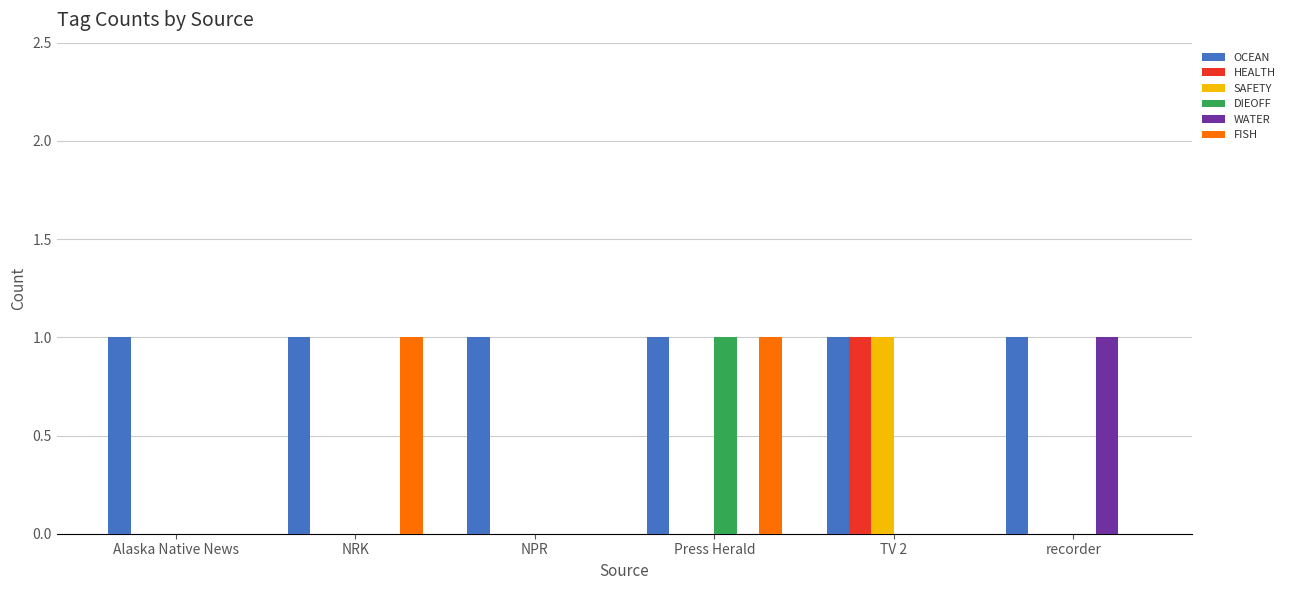

Between NPR and recorder, which series saw the biggest shift?

WATER